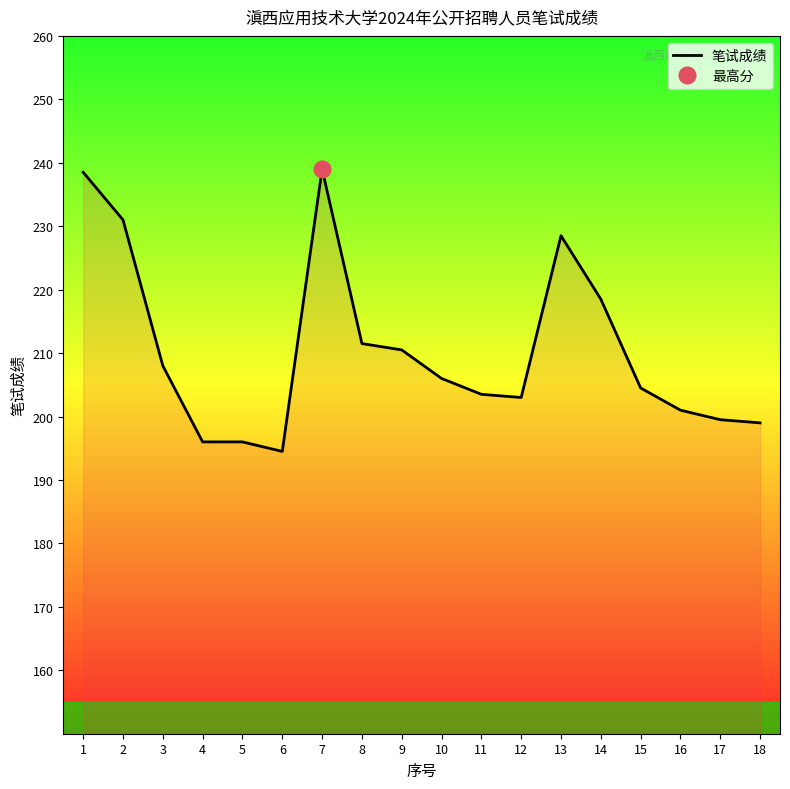

The chart shows a value of 52.2 at 8. True or false?

False